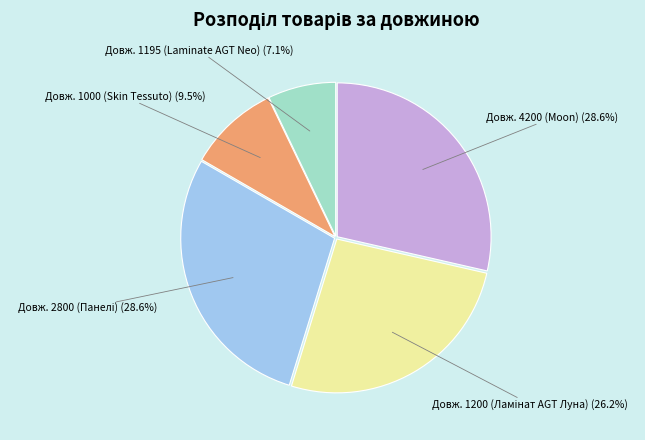

Is there any slice that represents more than half of the pie?

No